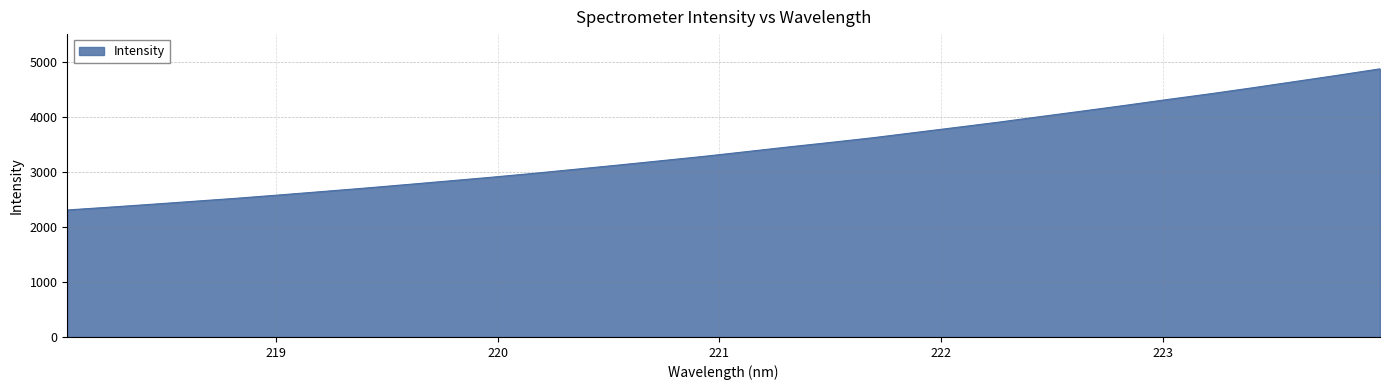

What is the minimum value shown in the chart?

2306.4